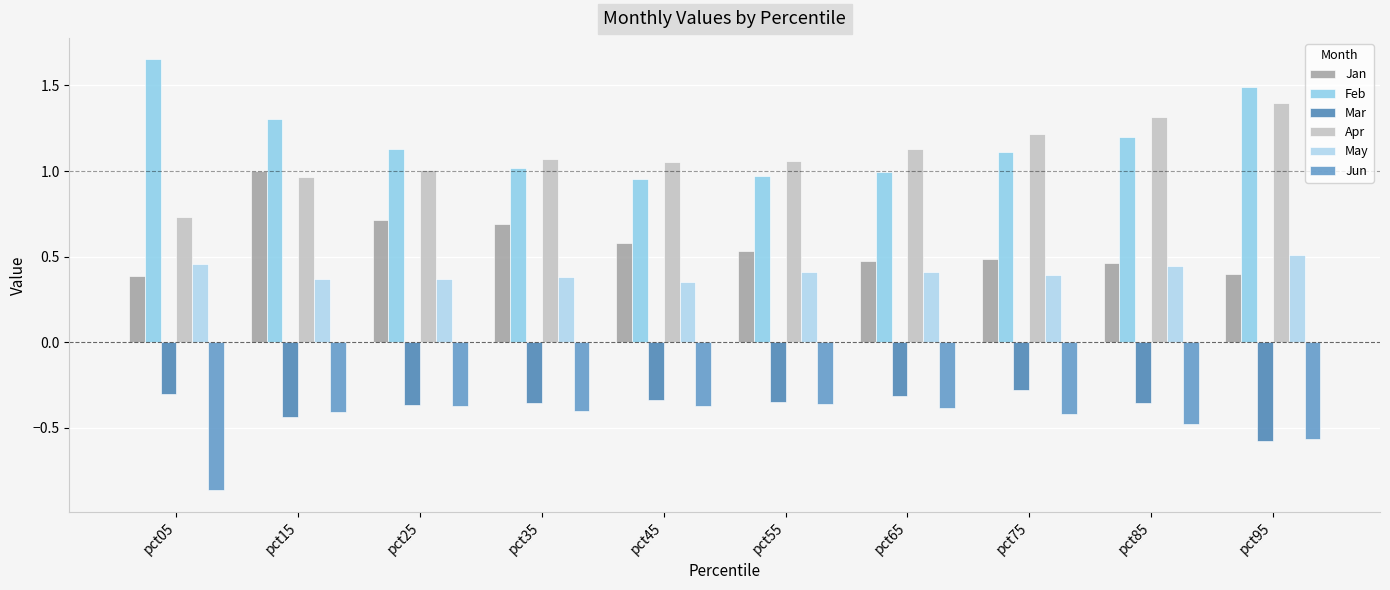

Which series has the widest spread of values?

Feb